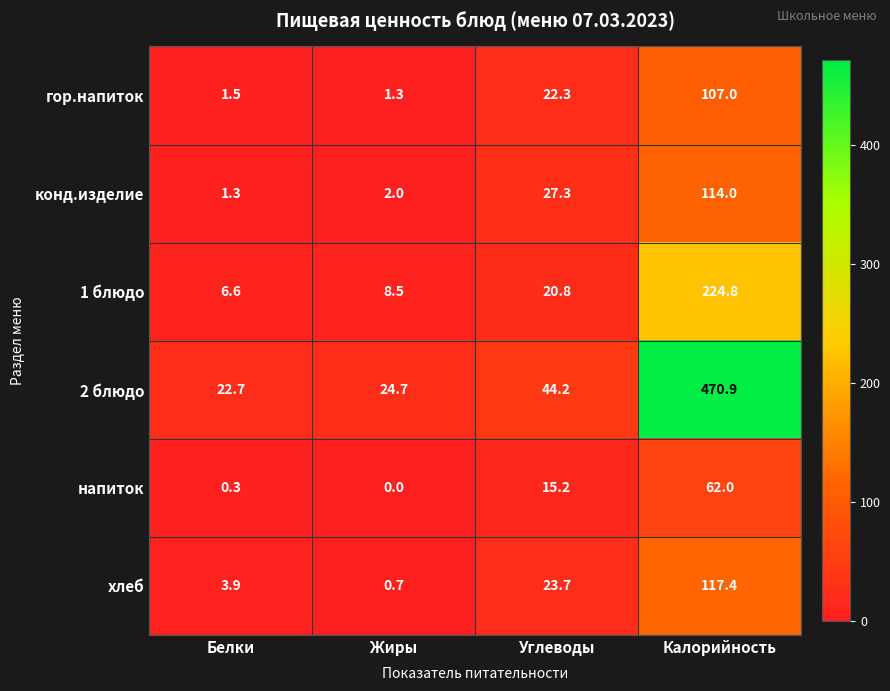

At how many categories does at least one series exceed 236?

1